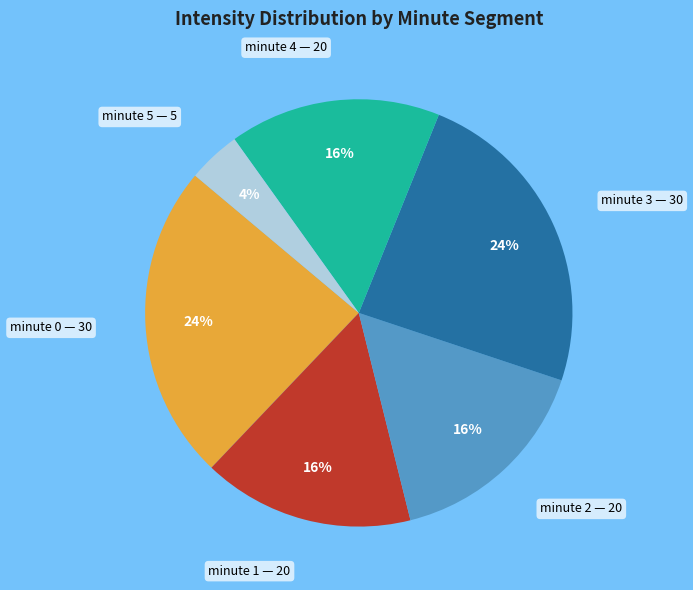

To the nearest percent, what is the average slice percentage?

17%